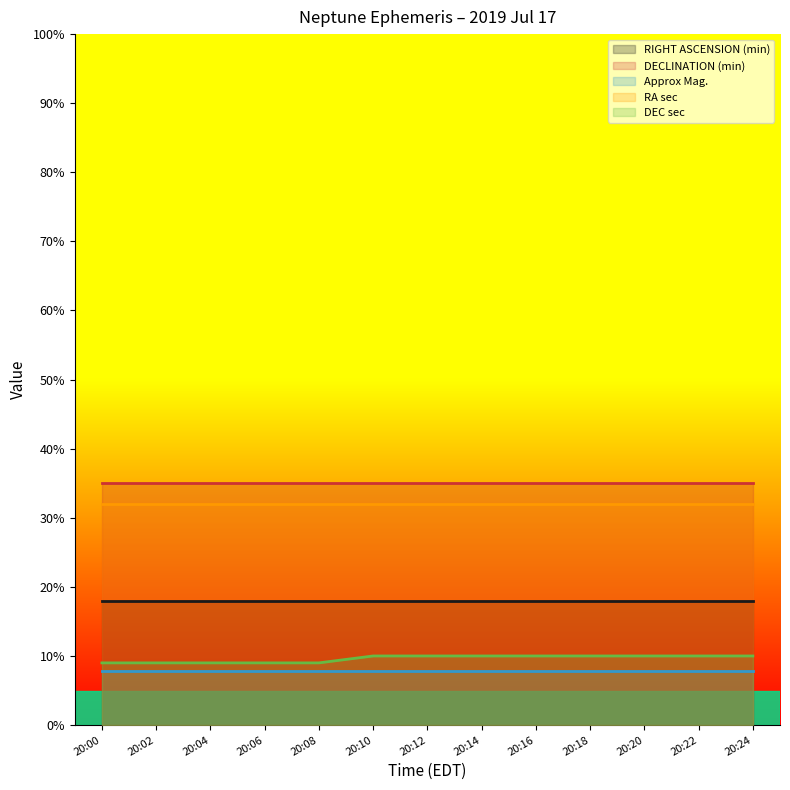

What is the difference between the highest and lowest values at 20:08?

27.2